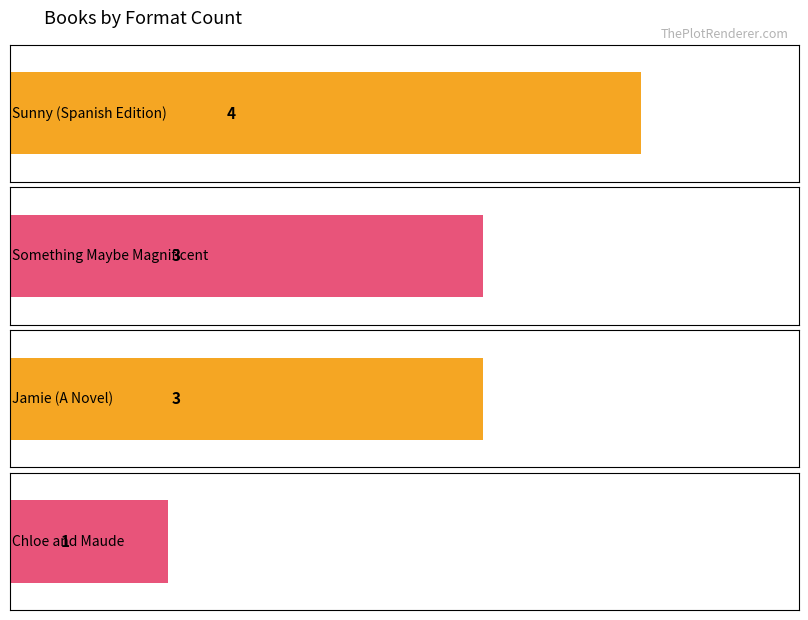

What is the minimum value shown in the chart?

1